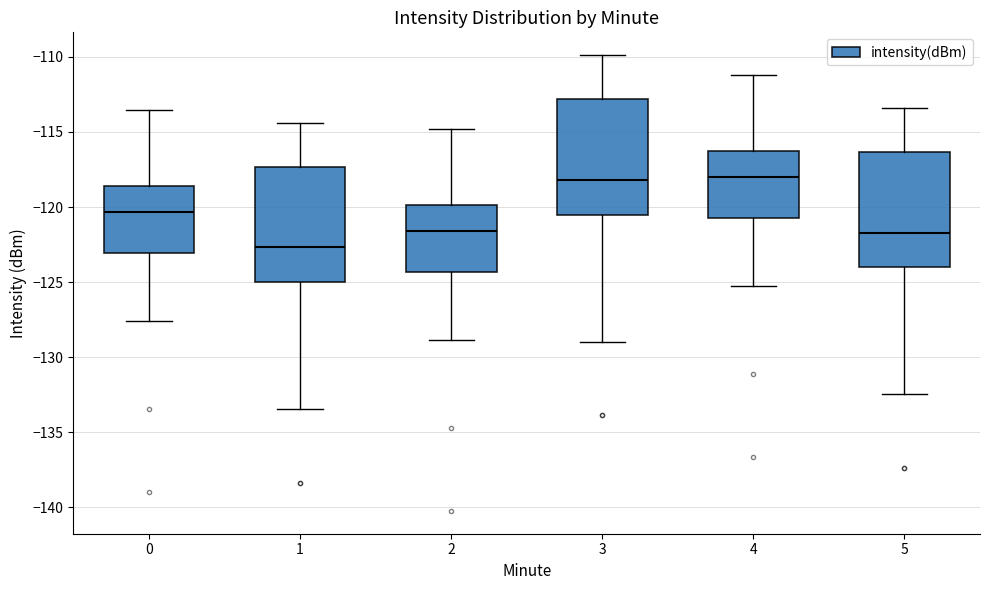

Reading left to right, transcribe this box plot: for each box, give where its median line is, the range the box spans, and where its two whiskers end, as read against the y-axis. The values are not printed on the chart, so give them approximately, as read against the axis.

0: median -120.5, box -123.0 to -118.5, whiskers -127.5 to -113.5
1: median -122.5, box -125.0 to -117.5, whiskers -133.5 to -114.5
2: median -121.5, box -124.5 to -120.0, whiskers -129.0 to -115.0
3: median -118.0, box -120.5 to -113.0, whiskers -129.0 to -110.0
4: median -118.0, box -120.5 to -116.5, whiskers -125.5 to -111.0
5: median -121.5, box -124.0 to -116.5, whiskers -132.5 to -113.5